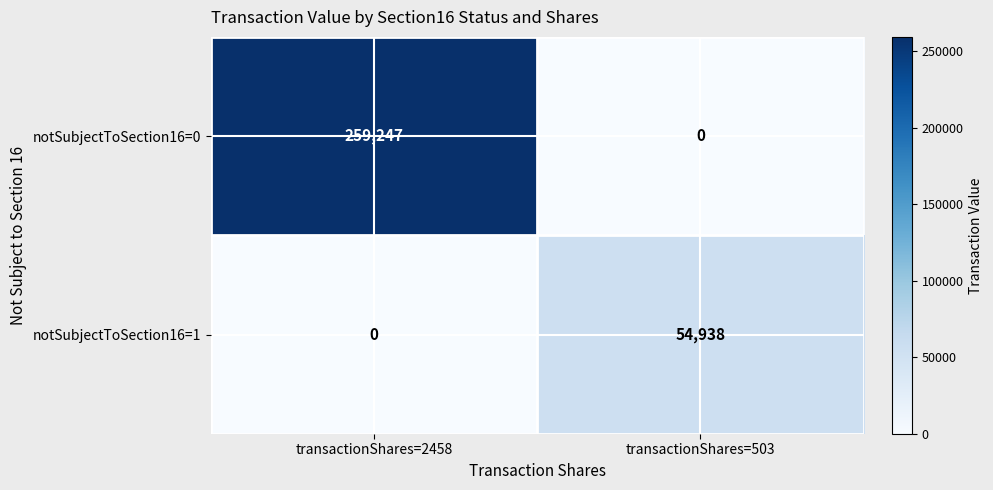

At transactionShares=2458, list the series in order from largest to smallest.

notSubjectToSection16=0, notSubjectToSection16=1